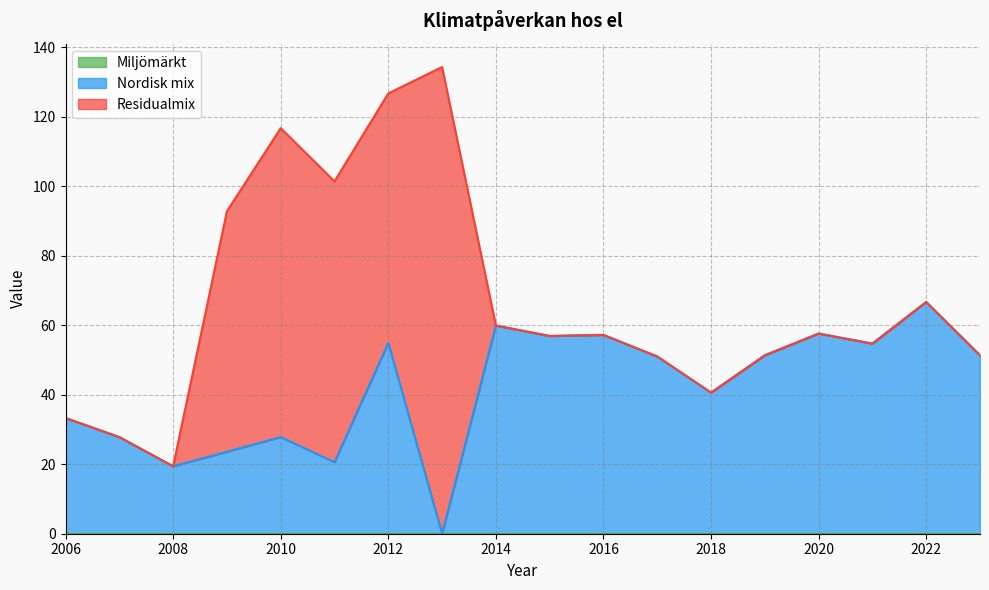

How many positive values does the Nordisk mix series have?

17